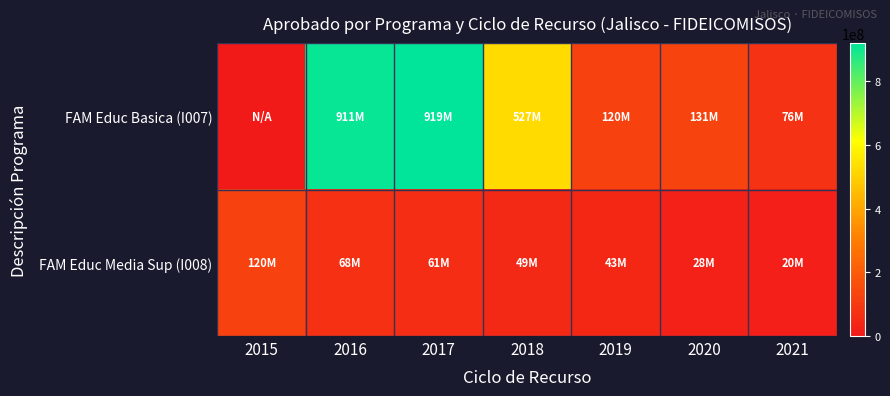

At which category is the sum across all series the highest?

2017